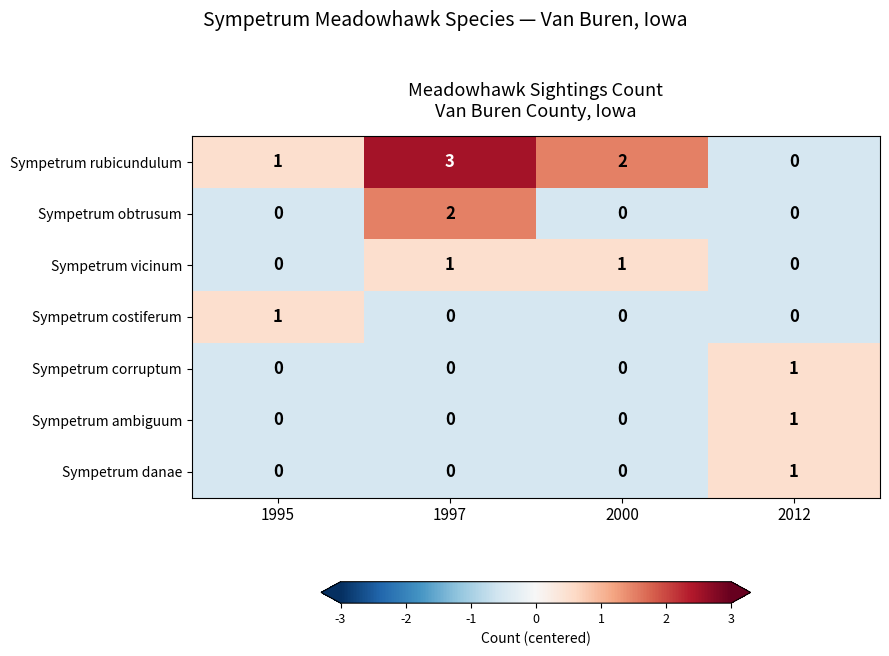

Which series has the largest total across all categories?

Sympetrum rubicundulum